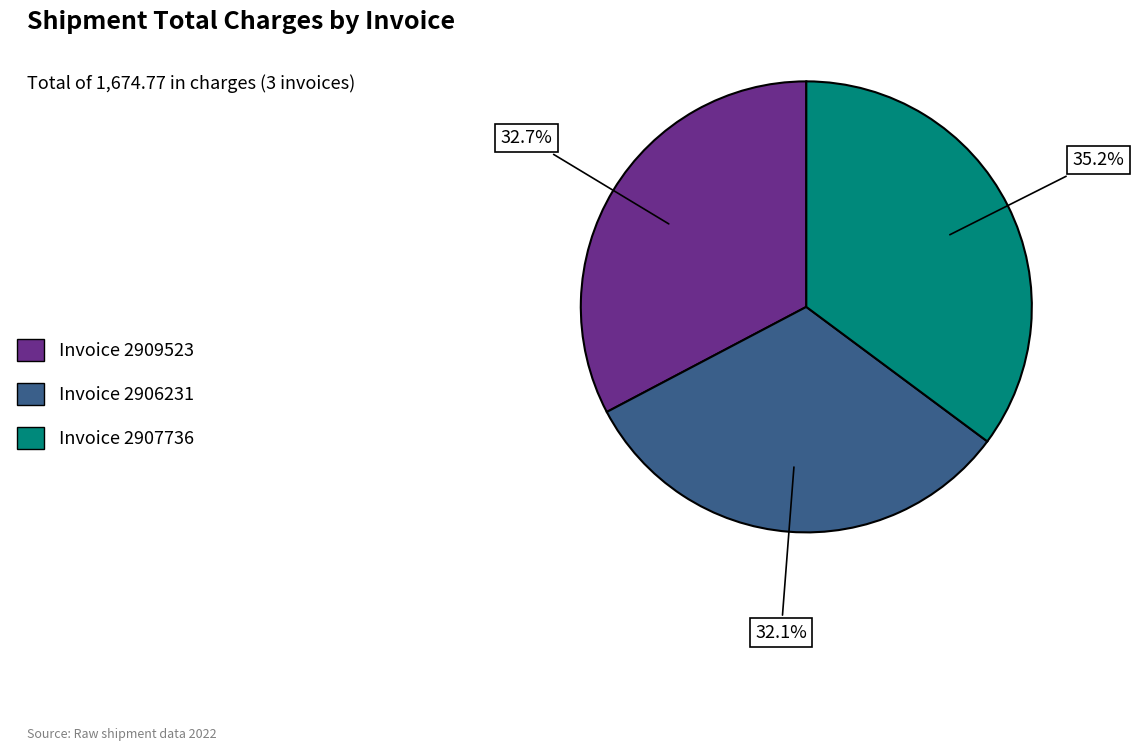

Which slice is the smallest?

Invoice 2906231